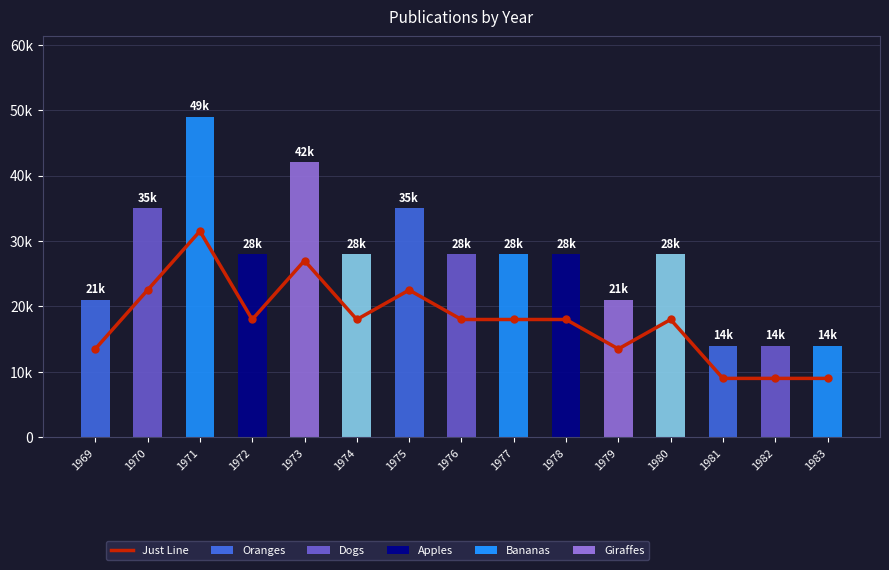

What is the spread (max minus min) of values at 1983?

5000